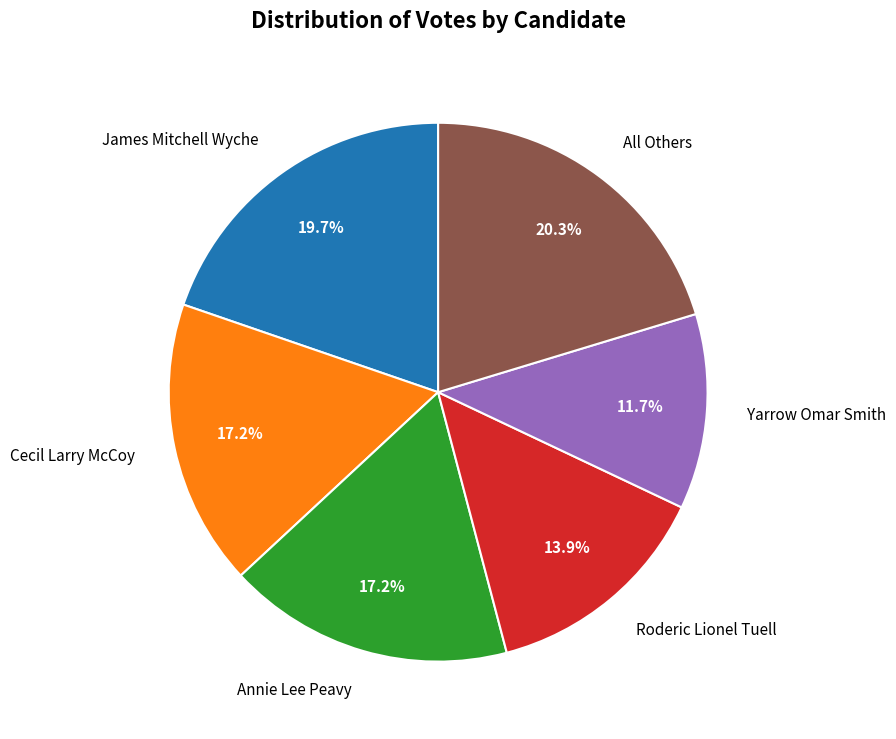

What percentage is the James Mitchell Wyche slice, to the nearest percent?

20%